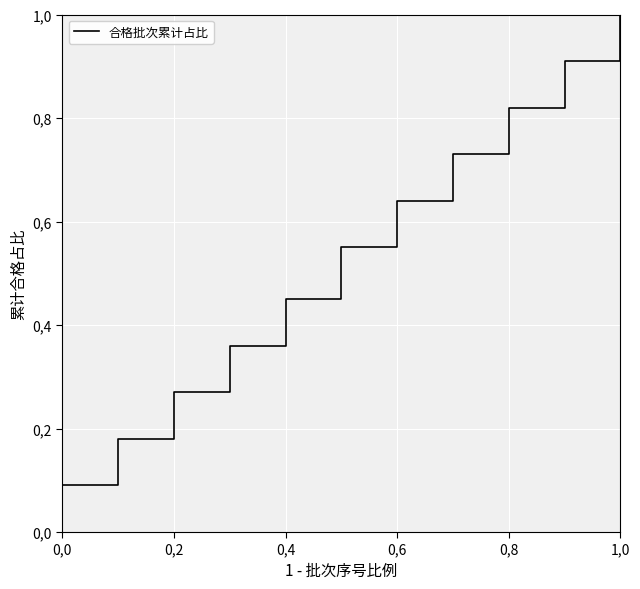

Is this an area chart (filled region under the line)?

No